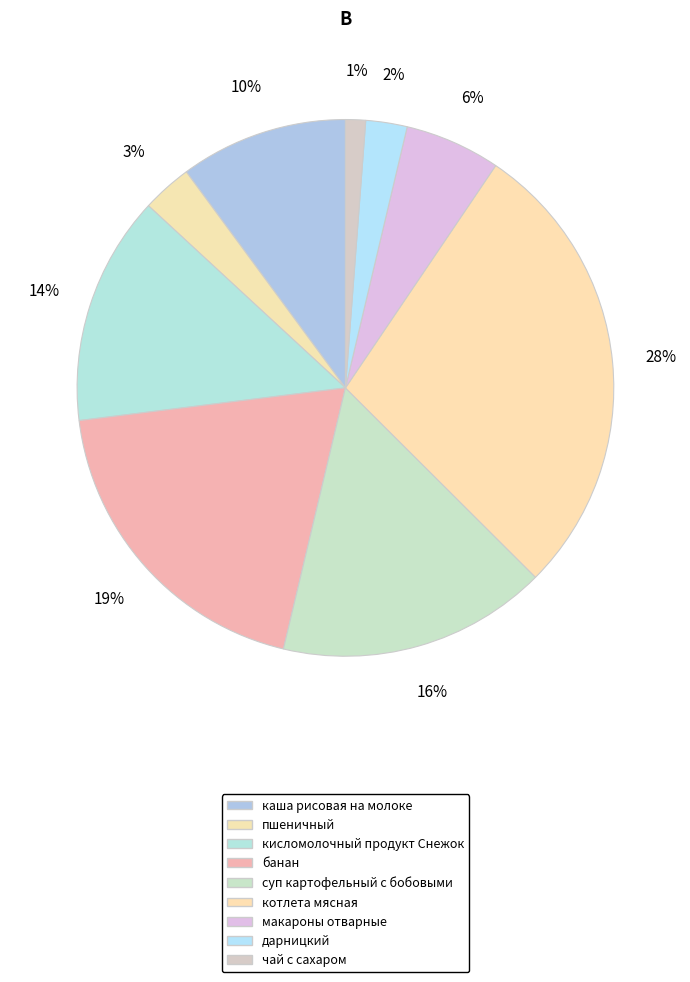

Count the number of slices in the pie.

9